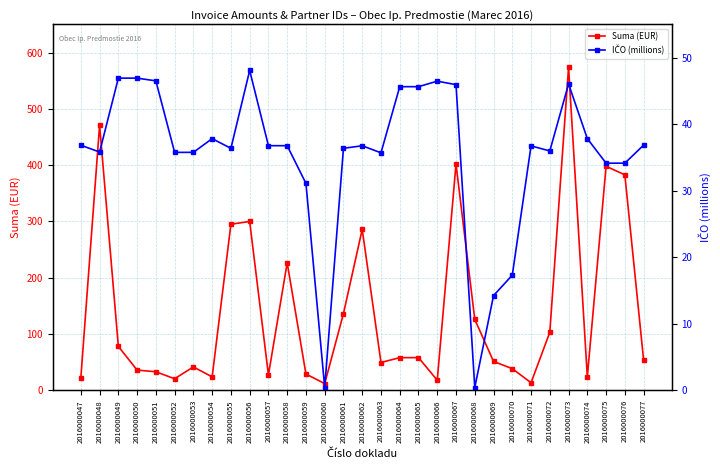

Reading left to right, extract all data points from this chart.

Suma (EUR): 2016000047=22.1	2016000048=471.0	2016000049=78.0	2016000050=36.0	2016000051=33.0	2016000052=20.6	2016000053=41.6	2016000054=23.9	2016000055=295.0	2016000056=300.0	2016000057=27.4	2016000058=226.5	2016000059=29.0	2016000060=12.0	2016000061=136.4	2016000062=286.0	2016000063=49.4	2016000064=58.1	2016000065=58.1	2016000066=18.0	2016000067=402.0	2016000068=126.0	2016000069=51.4	2016000070=38.5	2016000071=13.5	2016000072=103.2	2016000073=573.8	2016000074=23.9	2016000075=397.9	2016000076=382.8	2016000077=54.0
IČO (millions): 2016000047=36.8	2016000048=35.8	2016000049=46.9	2016000050=46.9	2016000051=46.5	2016000052=35.8	2016000053=35.8	2016000054=37.8	2016000055=36.4	2016000056=48.1	2016000057=36.8	2016000058=36.8	2016000059=31.1	2016000060=0.4	2016000061=36.4	2016000062=36.8	2016000063=35.7	2016000064=45.6	2016000065=45.6	2016000066=46.5	2016000067=45.9	2016000068=0.4	2016000069=14.2	2016000070=17.3	2016000071=36.7	2016000072=36.0	2016000073=46.0	2016000074=37.8	2016000075=34.1	2016000076=34.1	2016000077=36.9